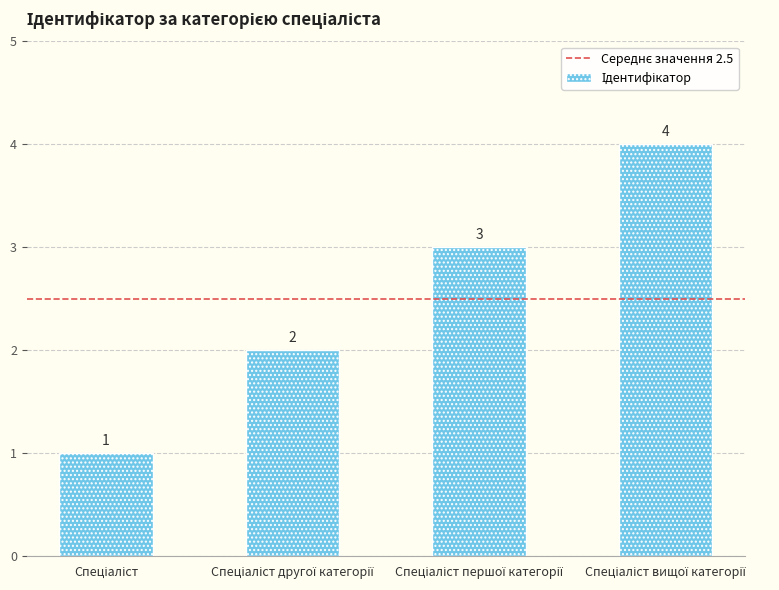

How many data points are less than 3?

2